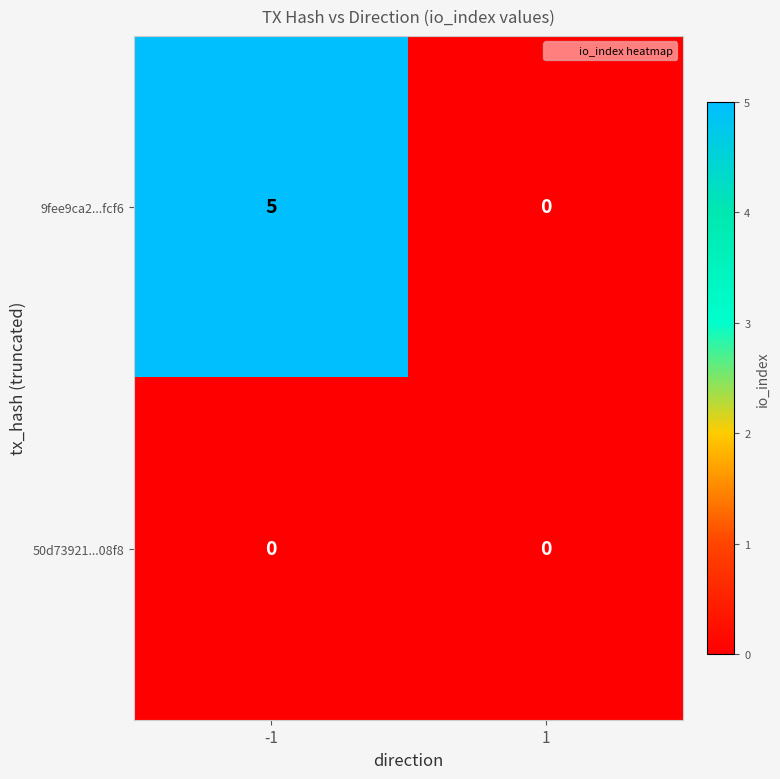

Reading right to left, list all the values displayed in this chart.

9fee9ca2...fcf6: 1=0	-1=5
50d73921...08f8: 1=0	-1=0